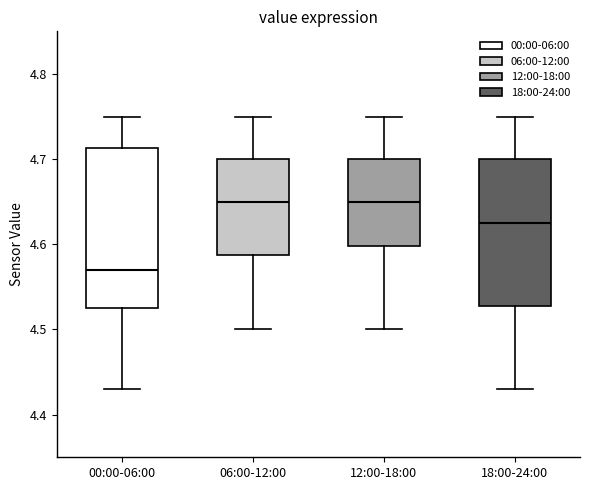

Reading left to right, read every box against the y-axis: the position of its median line, the range the box covers, and the ends of its whiskers. The values are not printed on the chart, so give them approximately, as read against the axis.

00:00-06:00: median 4.57, box 4.53 to 4.71, whiskers 4.43 to 4.75
06:00-12:00: median 4.65, box 4.59 to 4.70, whiskers 4.50 to 4.75
12:00-18:00: median 4.65, box 4.60 to 4.70, whiskers 4.50 to 4.75
18:00-24:00: median 4.63, box 4.53 to 4.70, whiskers 4.43 to 4.75